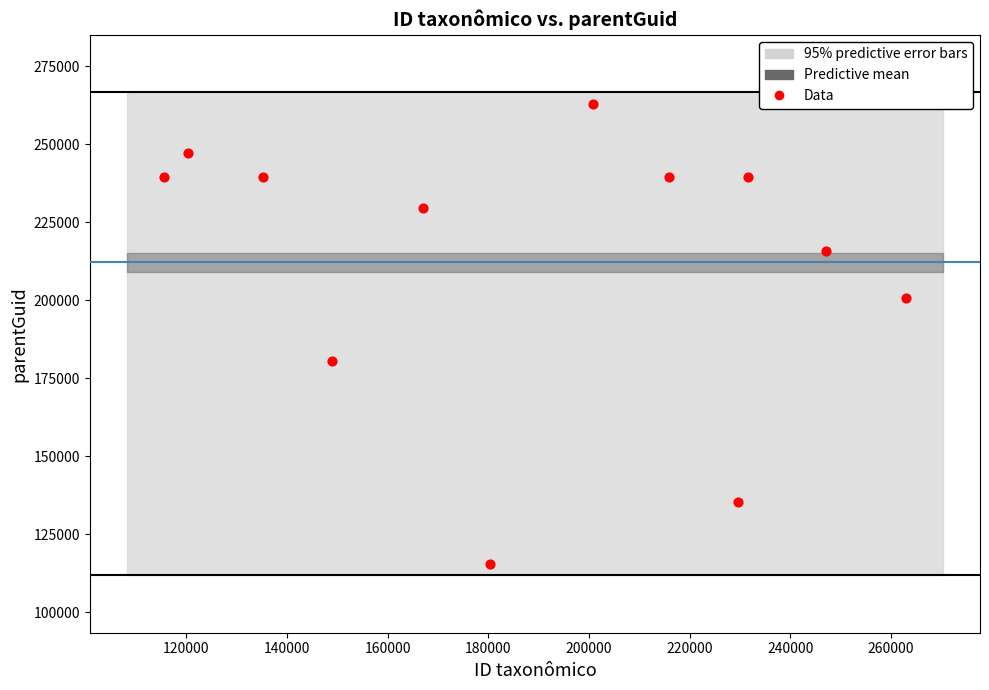

What is the range of X values (max minus min)?

147340